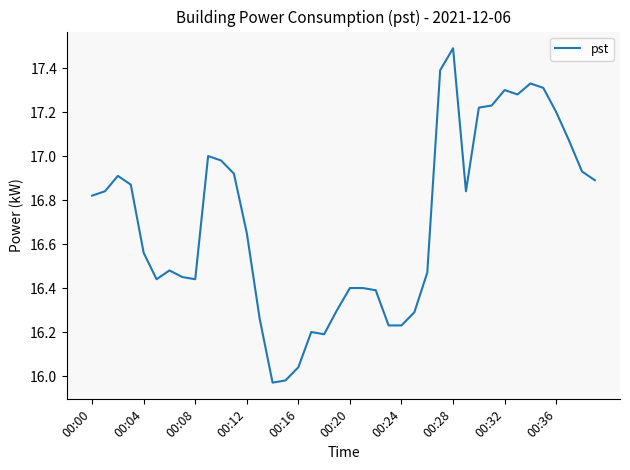

What is the difference between the maximum and minimum values?

1.5